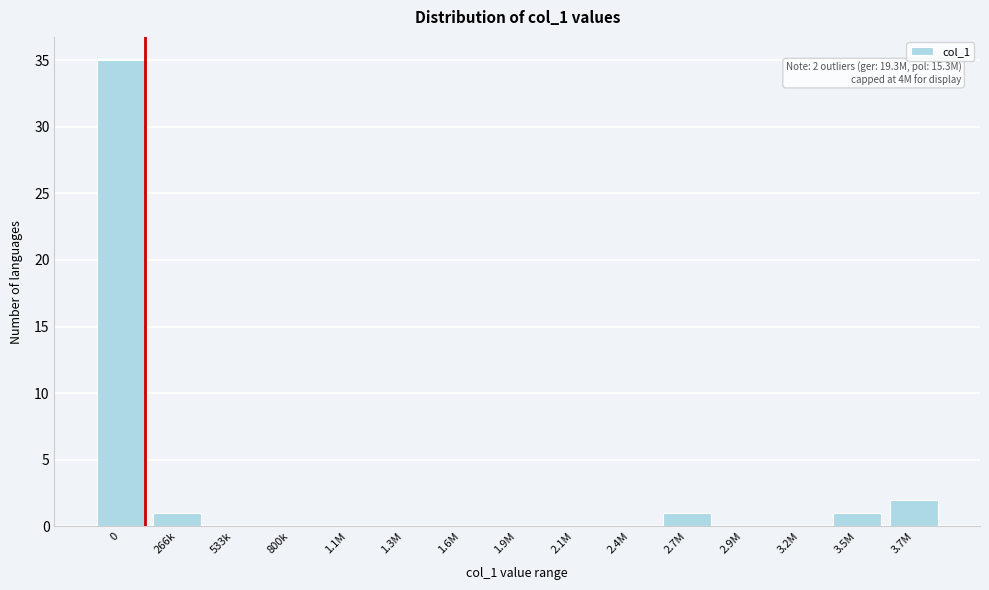

Reading left to right, list all the values displayed in this chart.

0=35	266k=1	533k=0	800k=0	1.1M=0	1.3M=0	1.6M=0	1.9M=0	2.1M=0	2.4M=0	2.7M=1	2.9M=0	3.2M=0	3.5M=1	3.7M=2